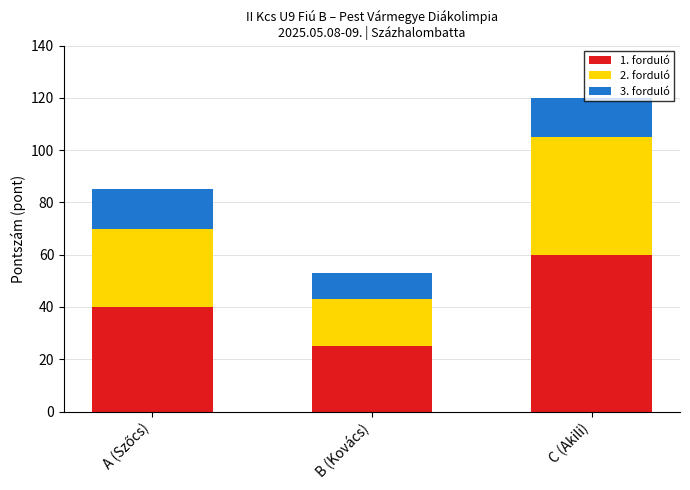

Is it true that 1. forduló equals 19 at C (Akili)?

False